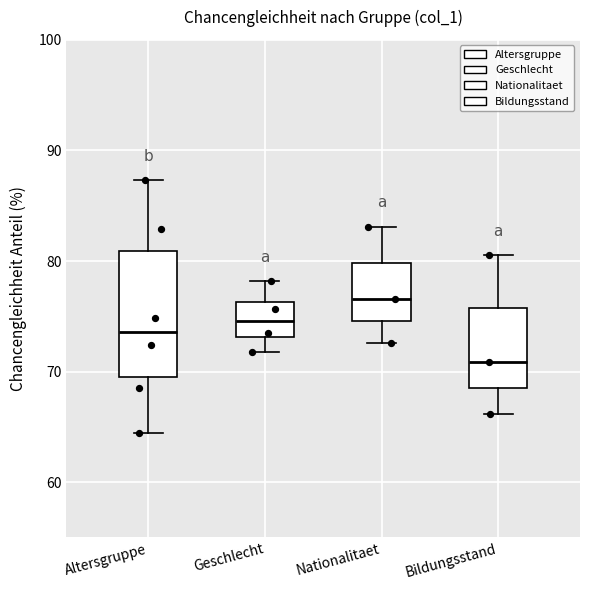

Which box's median line is the highest?

Nationalitaet